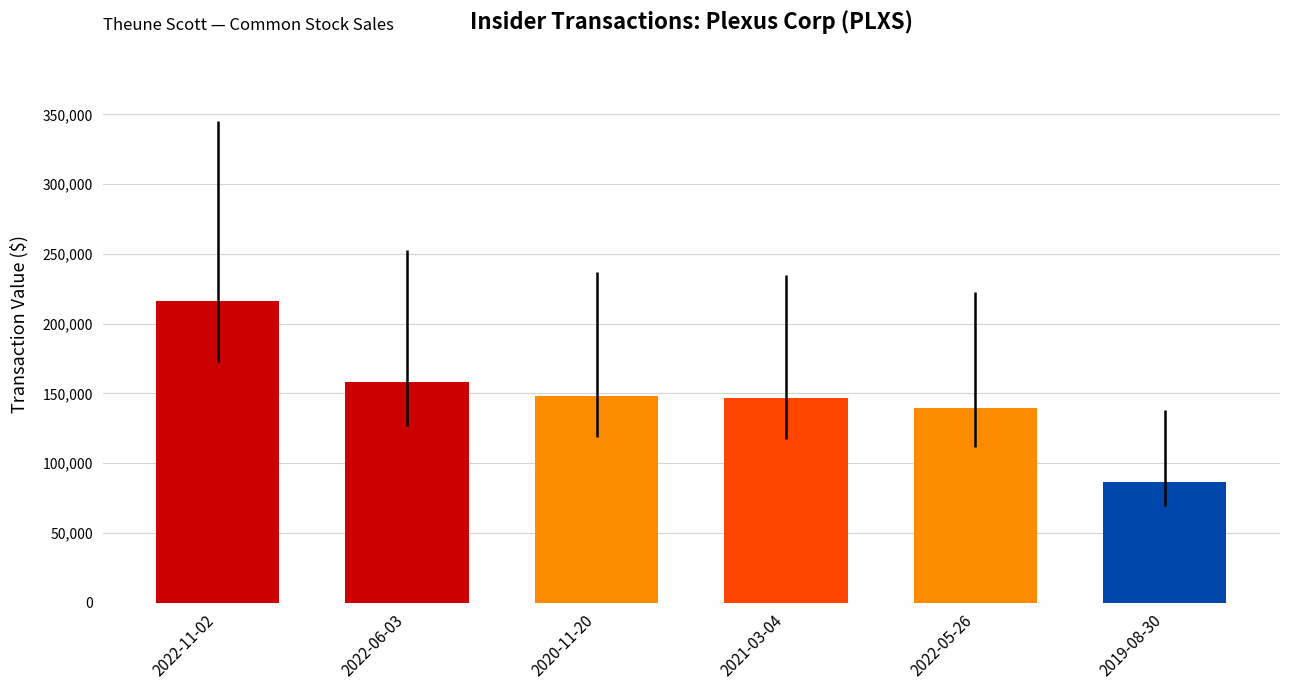

Does the chart contain stacked bars?

No